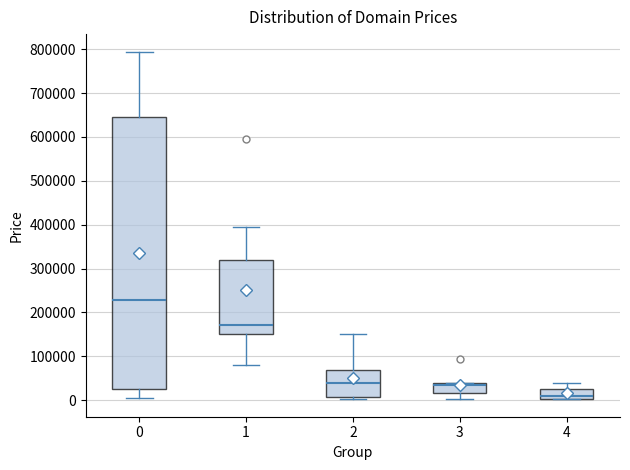

Where does the upper whisker of the box at x = 2 end on the y-axis? The values are not printed on the chart, so give them approximately, as read against the axis.

150000